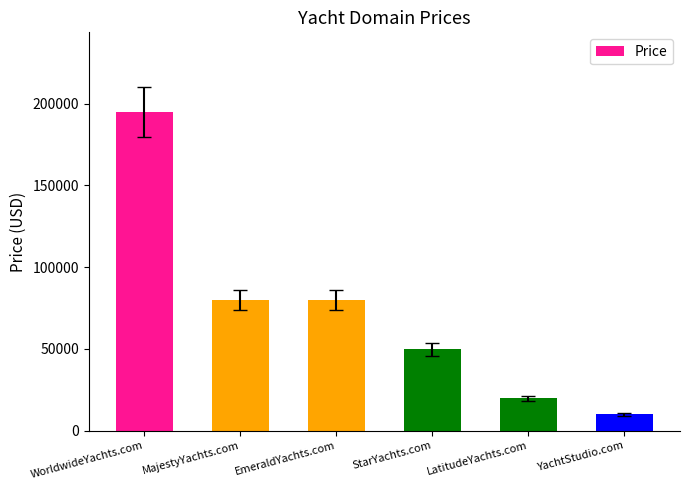

Which has a higher value, WorldwideYachts.com or MajestyYachts.com?

WorldwideYachts.com